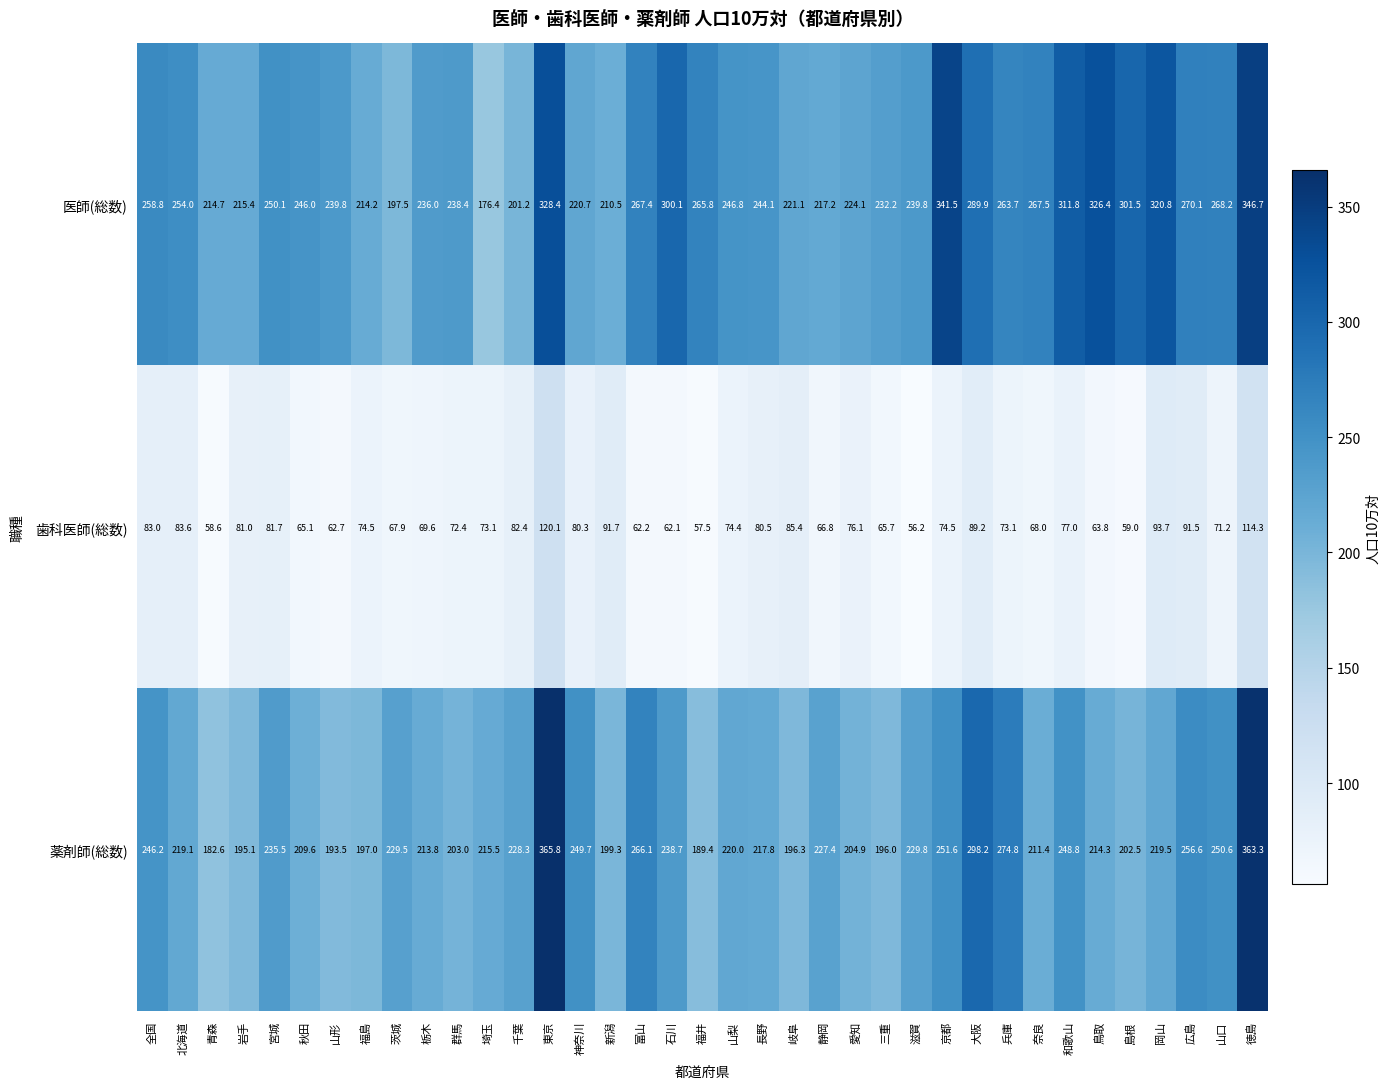

What is the spread (max minus min) of values at 島根?

242.5